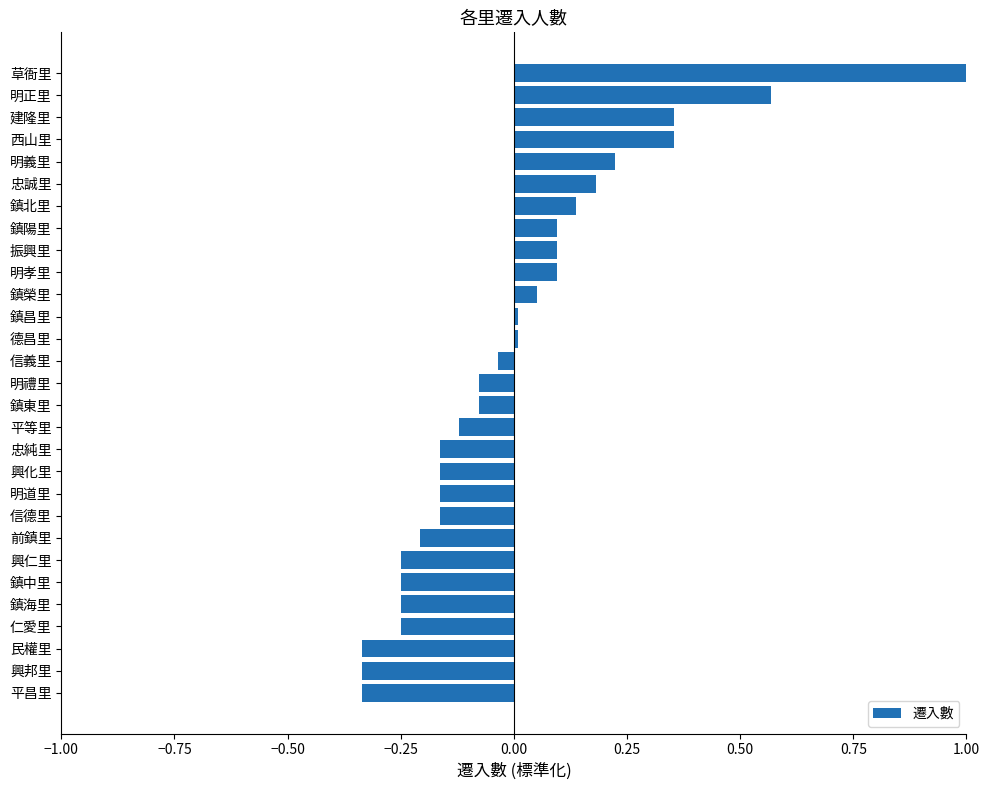

How many negative values are there?

16